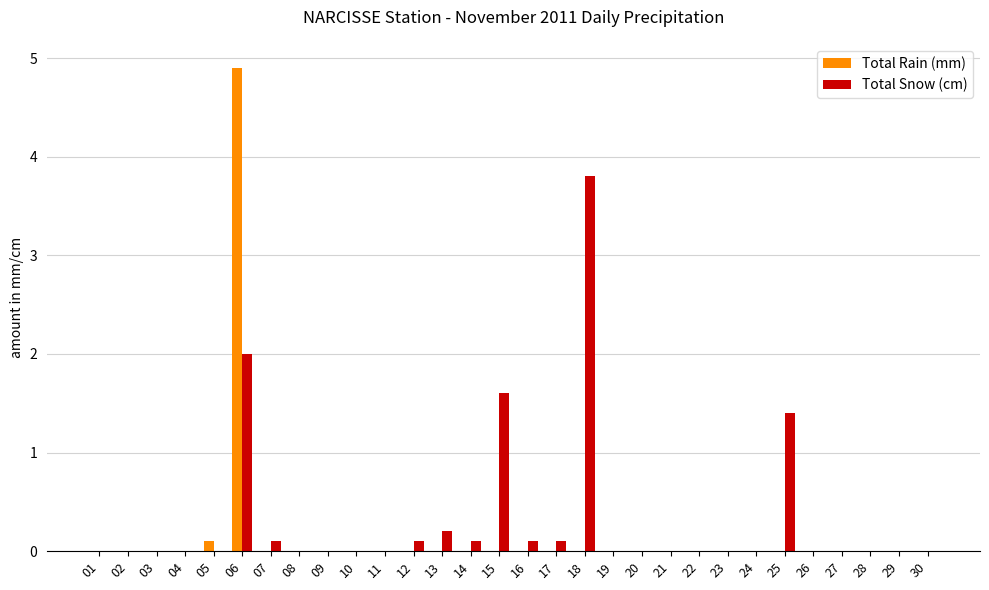

The Total Snow (cm) series shows 0.0 at 04. True or false?

True